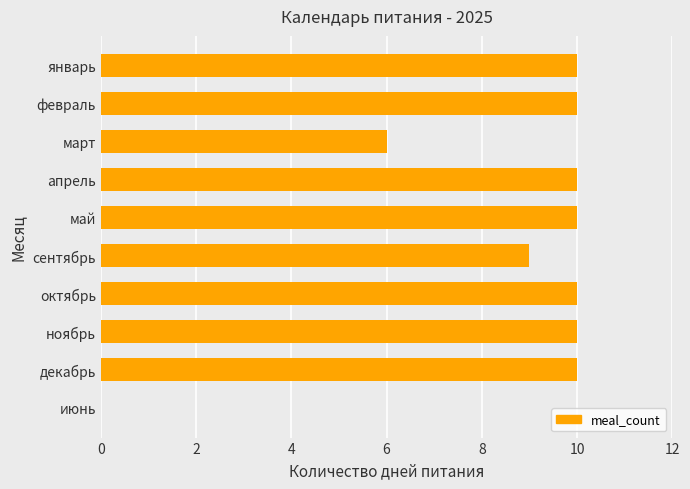

What is the sum of the values at январь and сентябрь?

19